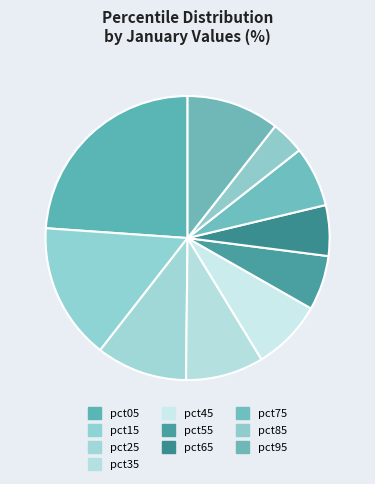

Is pct05 the majority of the pie?

No